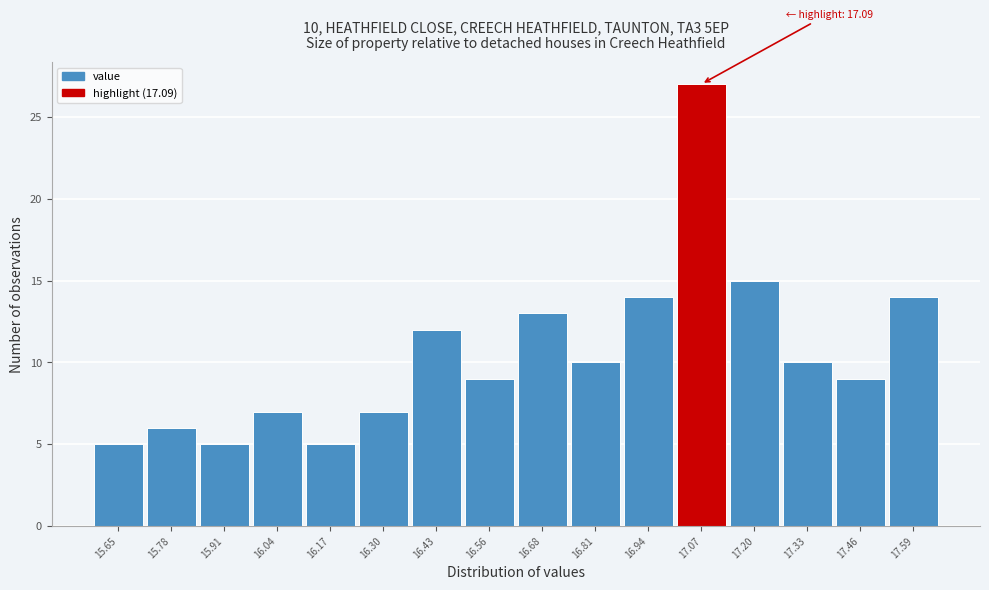

Reading left to right, what are all the values shown in this chart?

15.65=5	15.78=6	15.91=5	16.04=7	16.17=5	16.30=7	16.43=12	16.56=9	16.68=13	16.81=10	16.94=14	17.07=27	17.20=15	17.33=10	17.46=9	17.59=14